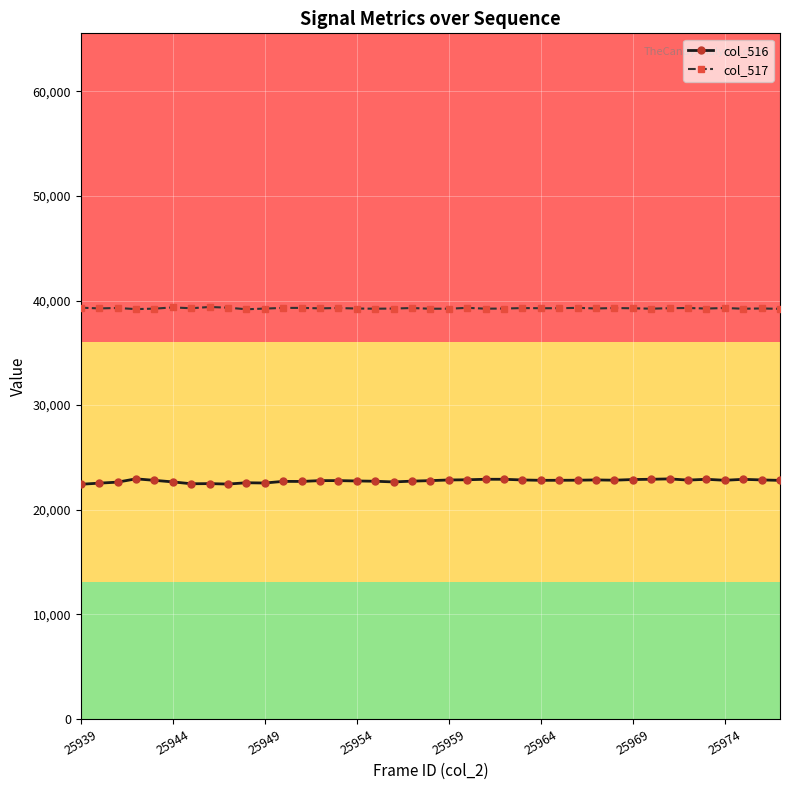

What is the value of the col_517 point at the 12th from the left?

39292